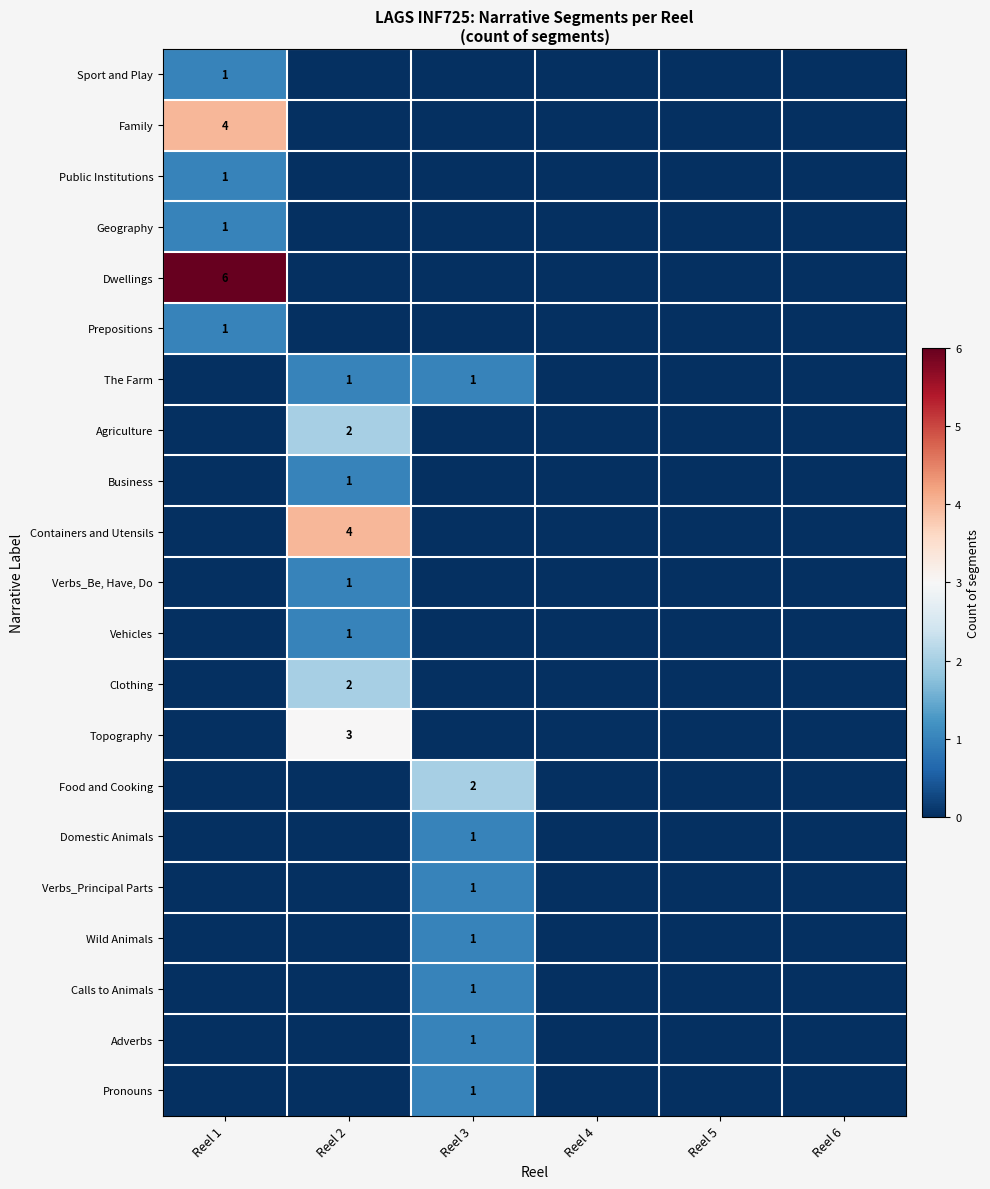

The value of Agriculture at Reel 2 is 1. True or false?

False